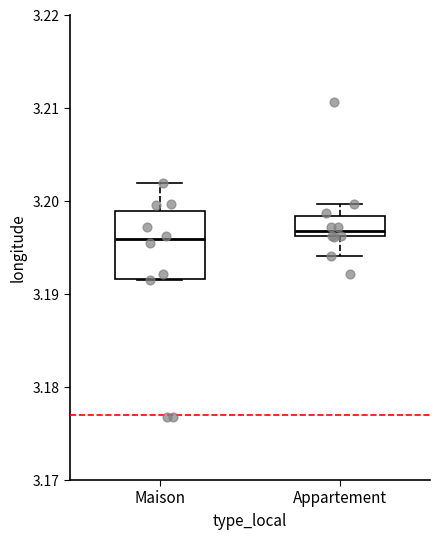

Which box is the tallest, from its lower edge to its upper edge?

Maison